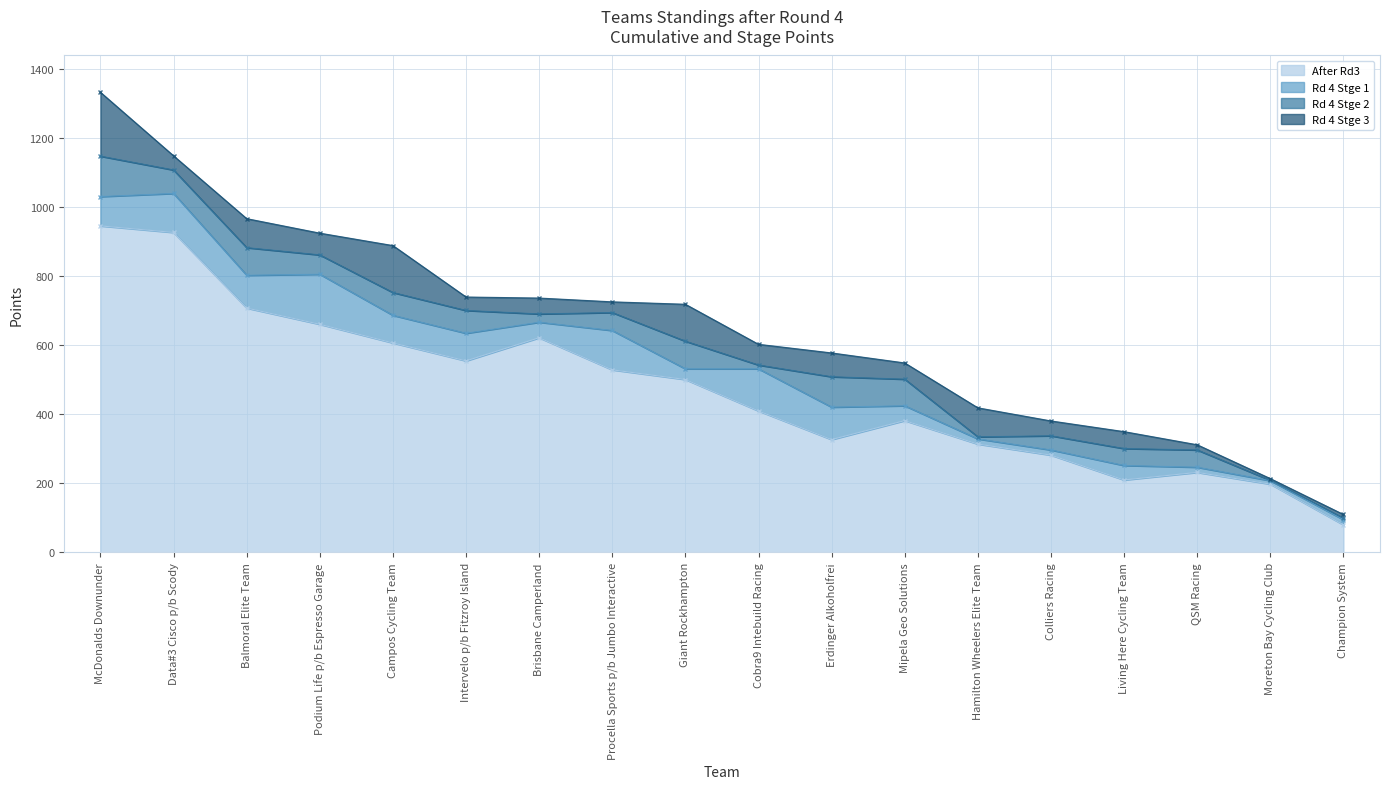

The Rd 4 Stge 2 series shows 1 at Moreton Bay Cycling Club. True or false?

True